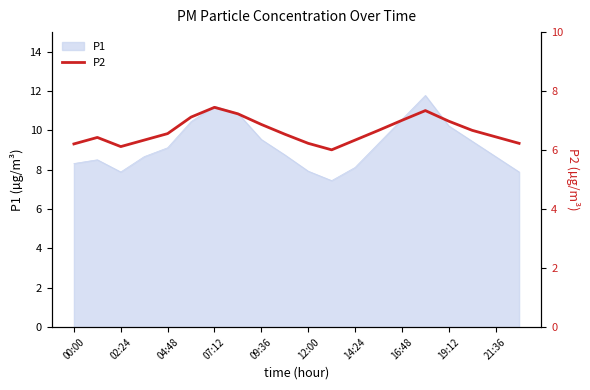

Does the chart display data point markers on the line(s)?

No